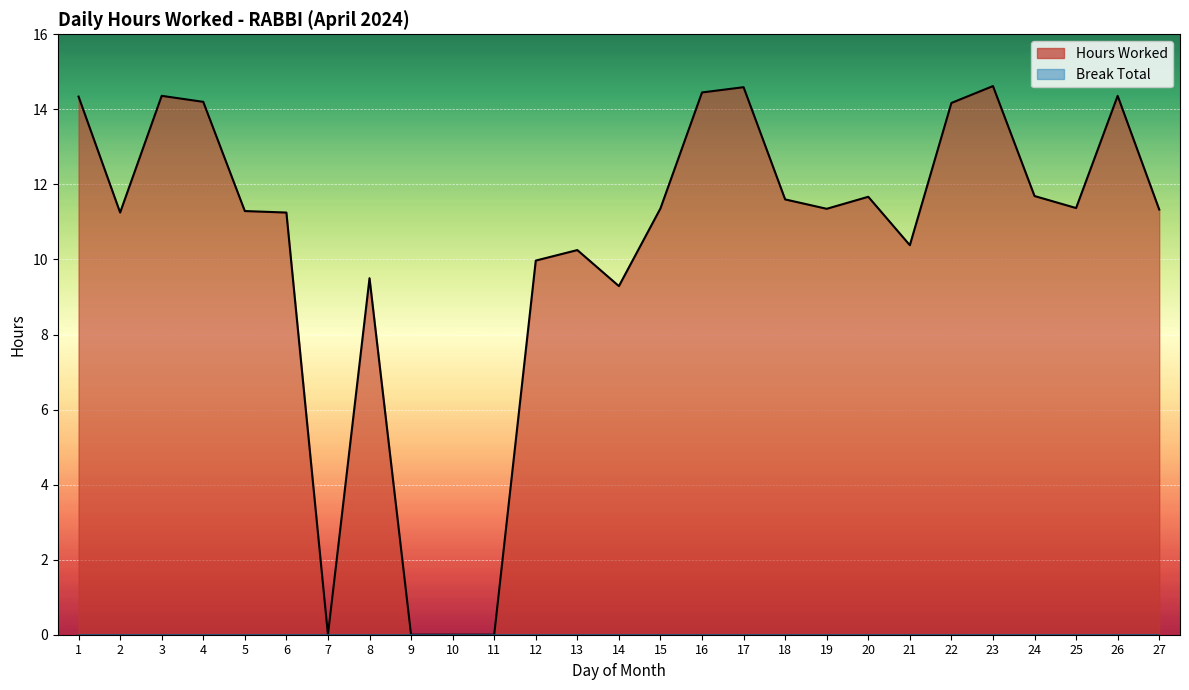

At which label does the data first exceed 11?

1